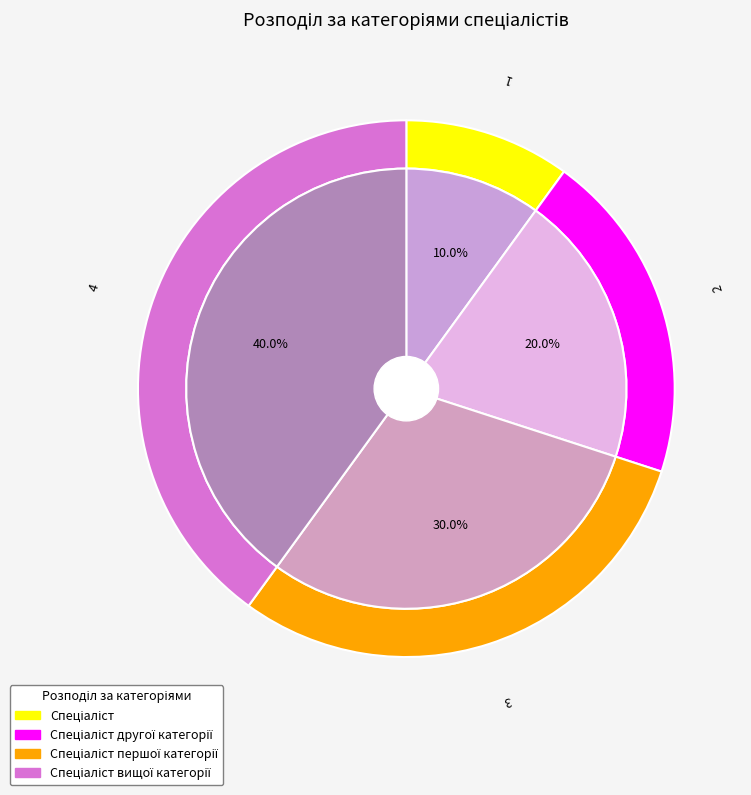

To the nearest percent, what percentage of the pie is Спеціаліст?

10%